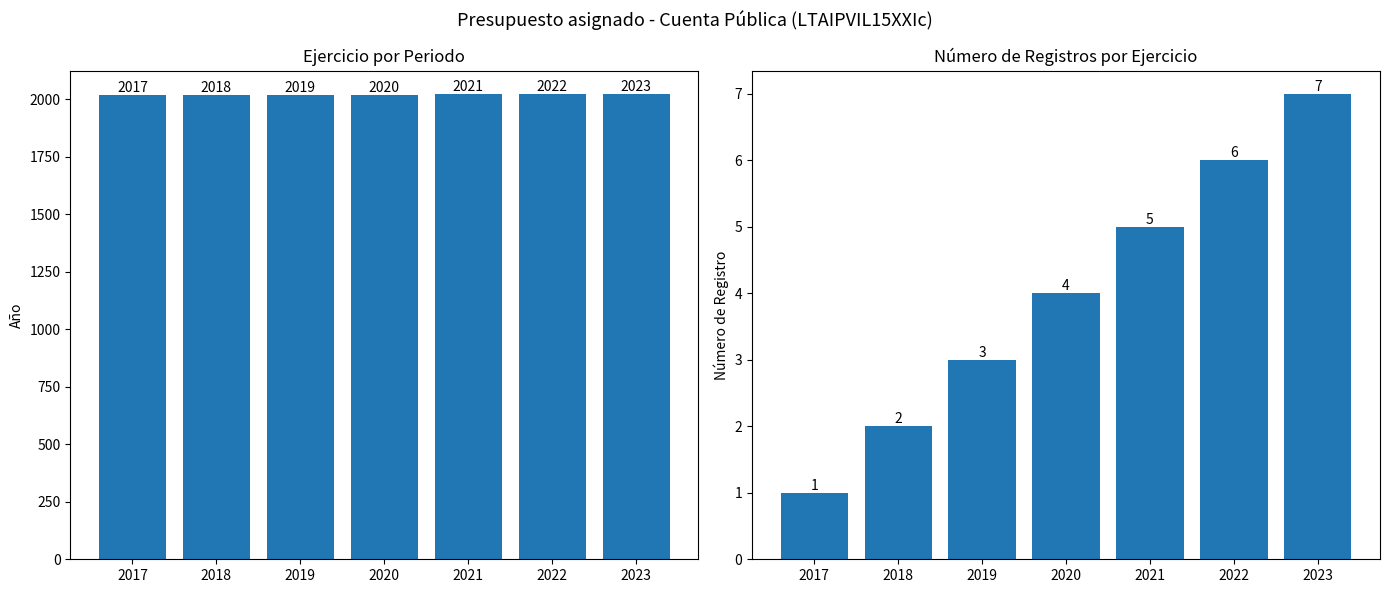

Rank the series by their maximum value, from highest to lowest.

Ejercicio, Registro